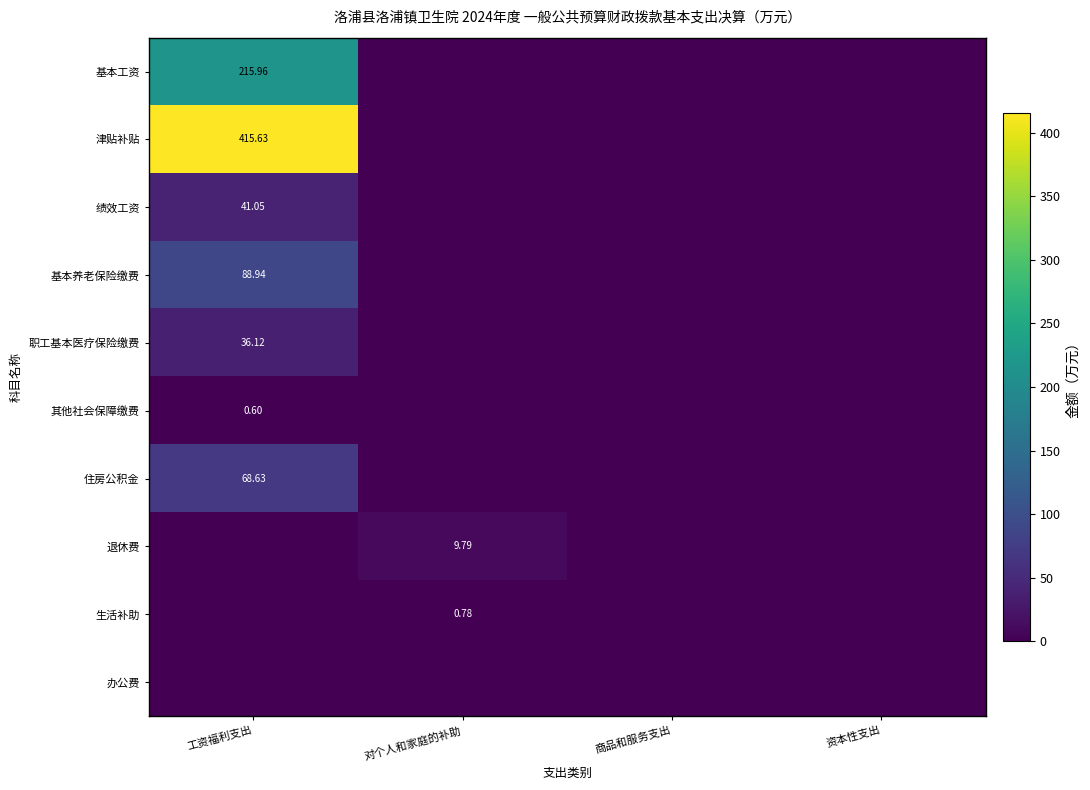

Between 工资福利支出 and 资本性支出, which series saw the biggest shift?

津贴补贴